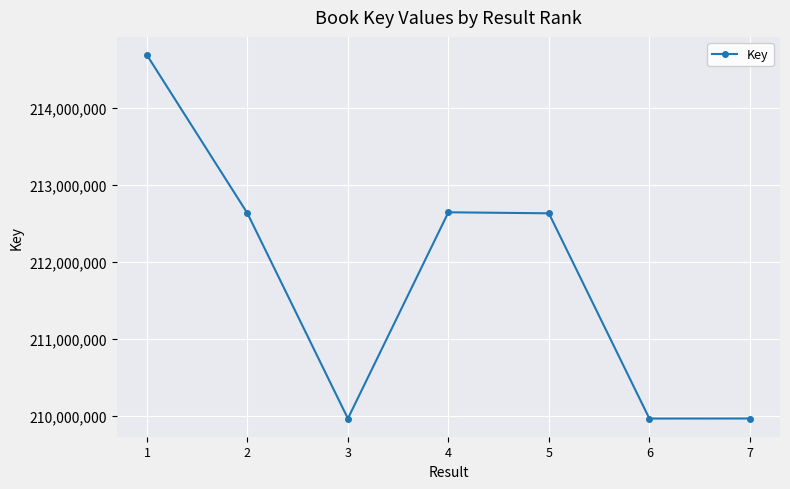

What is the average value?

211784592